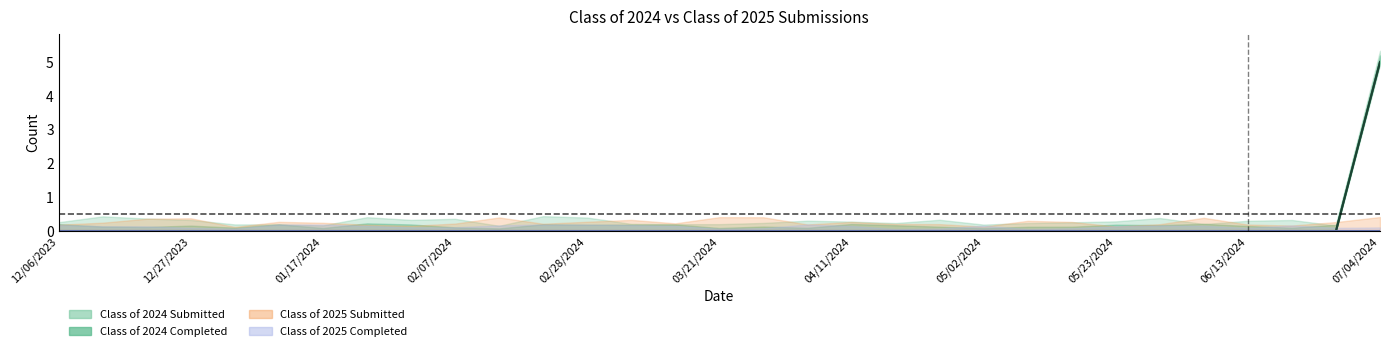

True or false: Class of 2024 Completed and Class of 2024 Submitted cross at least once.

False